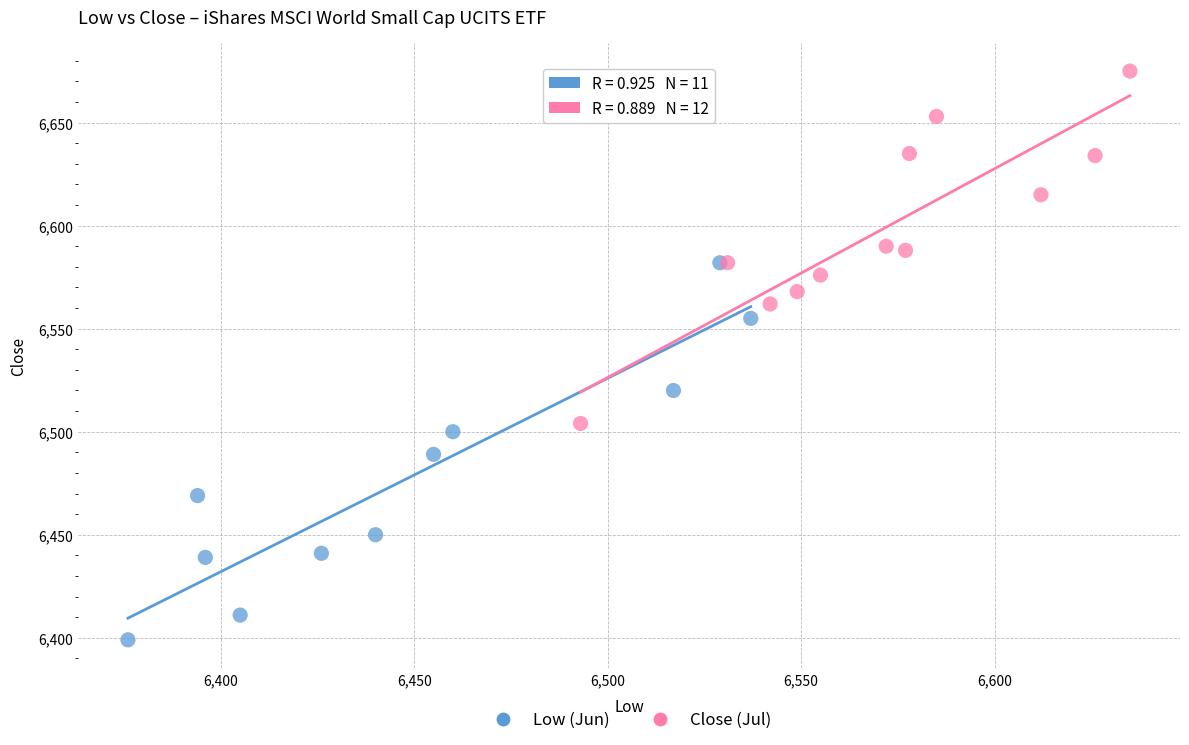

Which series reaches the maximum Y coordinate?

Close (Jul)